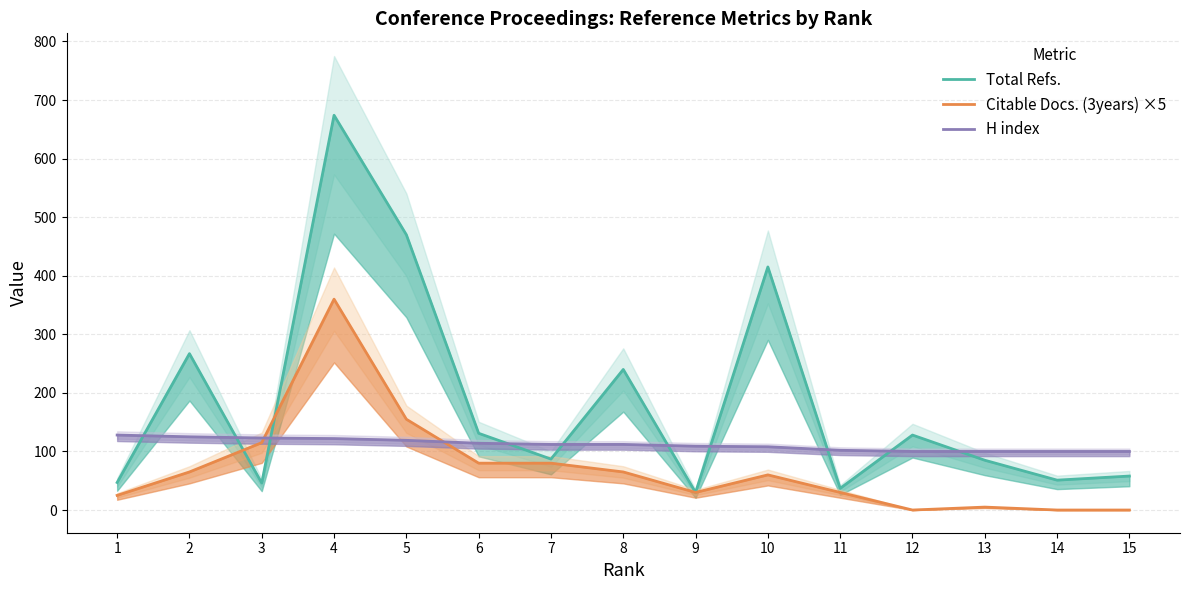

Reading left to right, extract all data points from this chart.

Total Refs.: 47	267	46	674	470	131	87	240	30	415	37	128	85	51	58
Citable Docs. (3years) ×5: 25	65	115	360	155	80	80	65	30	60	30	0	5	0	0
H index: 128	125	123	122	119	114	112	112	109	108	102	100	100	100	100